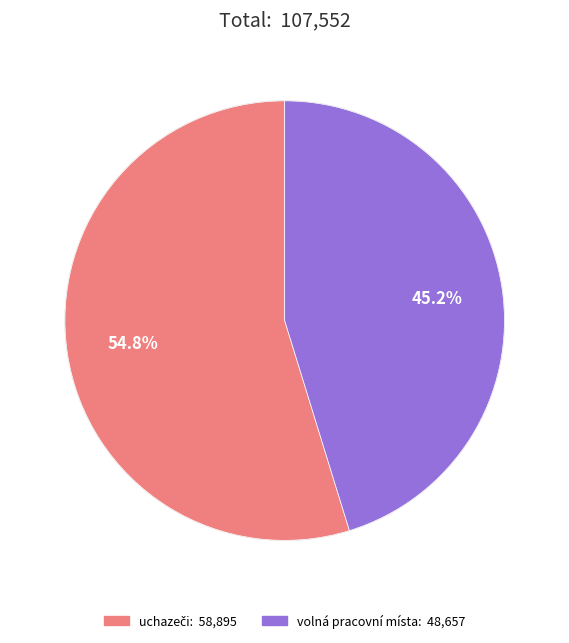

What is the smallest slice in the pie chart?

volná pracovní místa